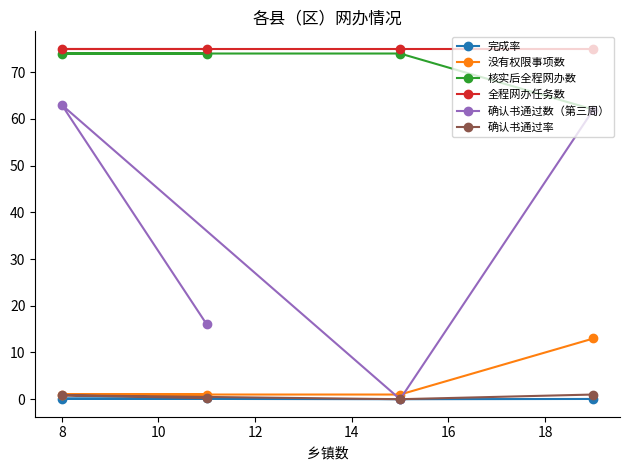

Which series has the largest range (max minus min)?

确认书通过数（第三周）